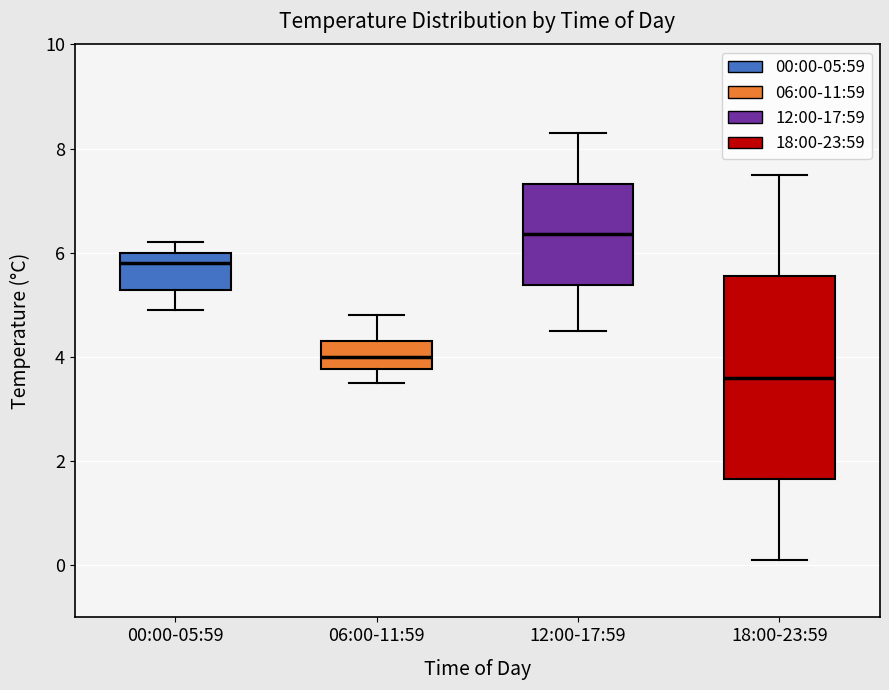

Which box's median line is the lowest?

18:00-23:59